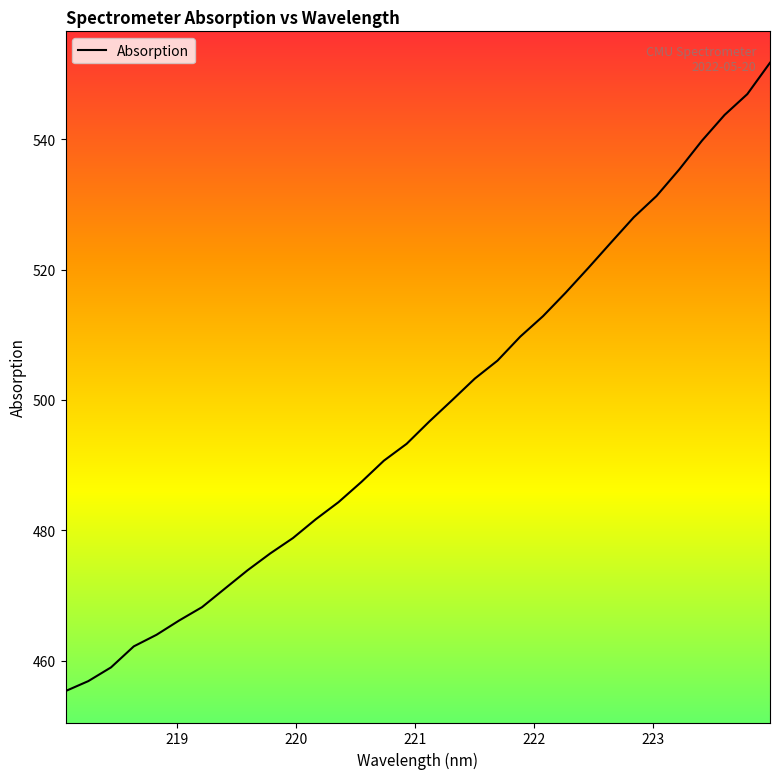

Does the chart have visible grid lines?

No